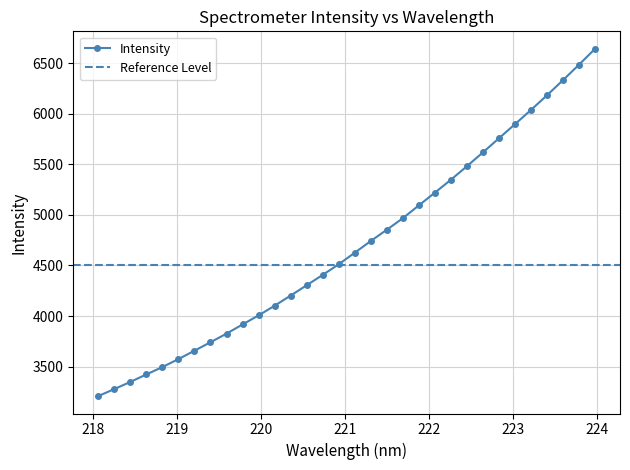

How many values are below 4626?

16